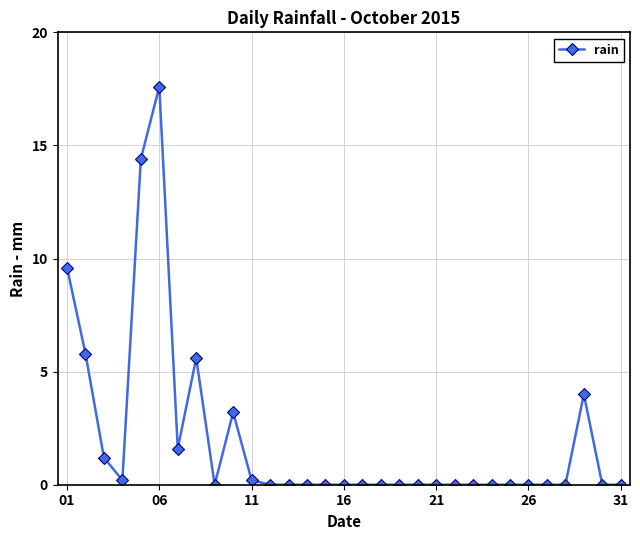

What is the greatest value displayed?

17.6